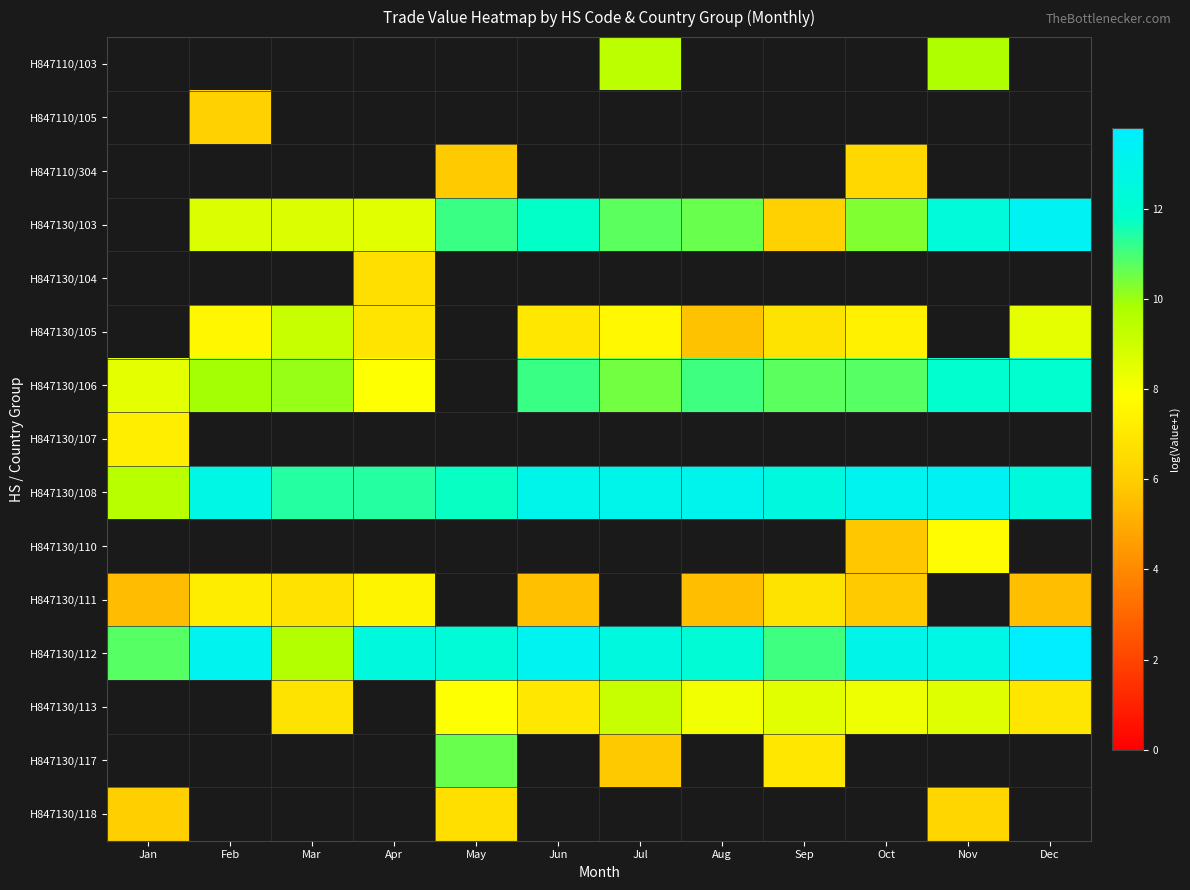

Which has a higher value, Jan or Sep?

Sep